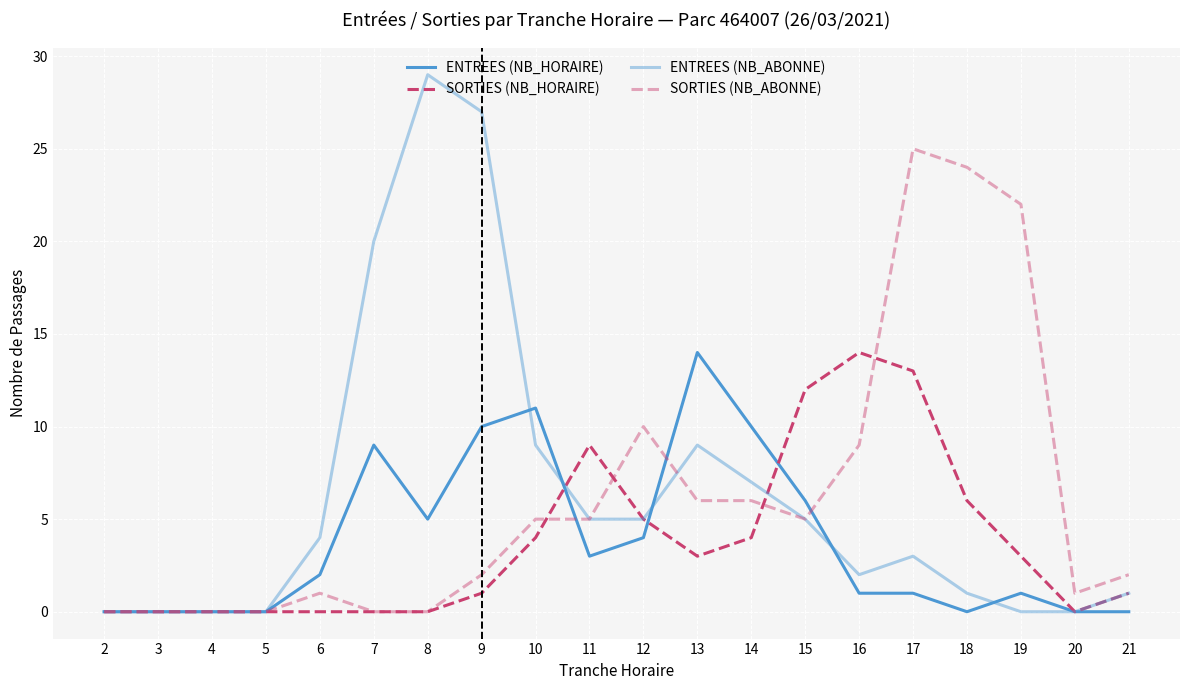

True or false: ENTREES (NB_HORAIRE) has a value of 1 at 19.

True